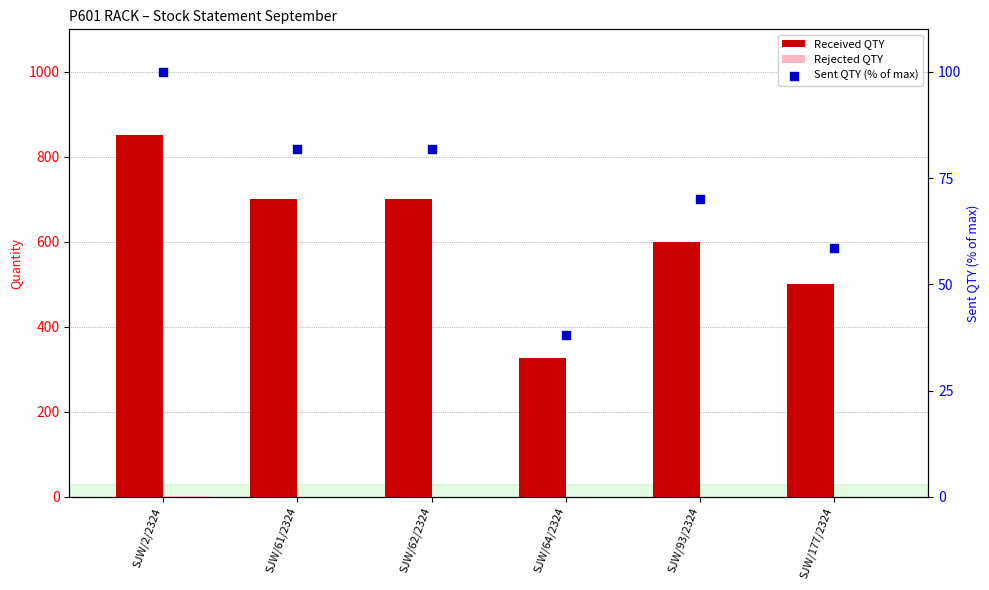

What are all the series names shown in the legend?

Received QTY, Rejected QTY, Sent QTY (% of max)